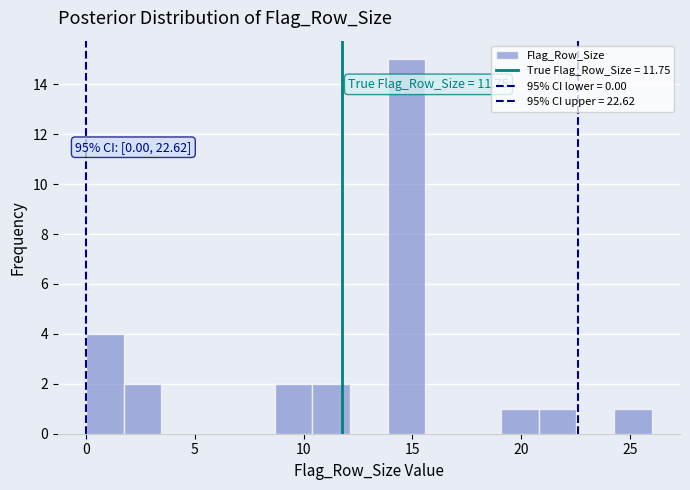

Read against the x-axis, roughly where is the centre of the tallest bar?

14.5